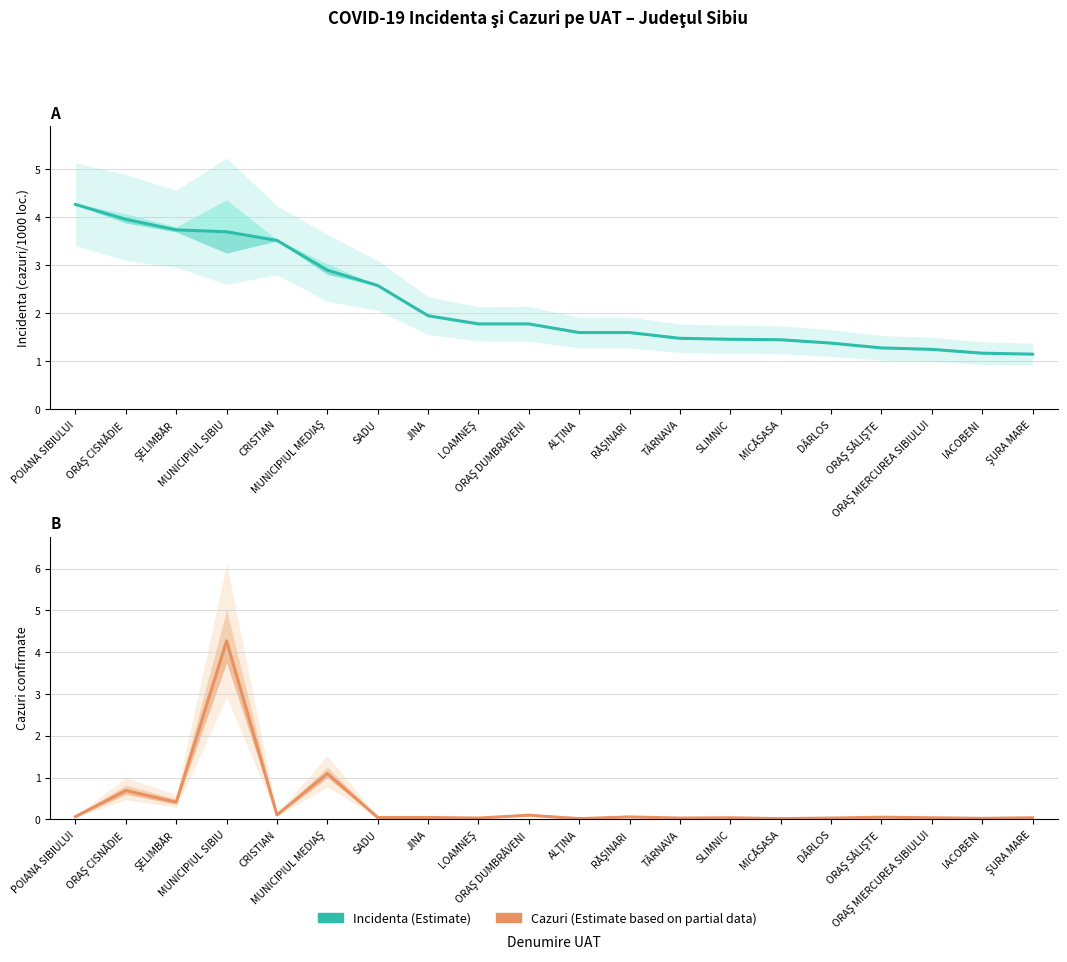

The Cazuri series shows 0.1 at POIANA SIBIULUI. True or false?

False